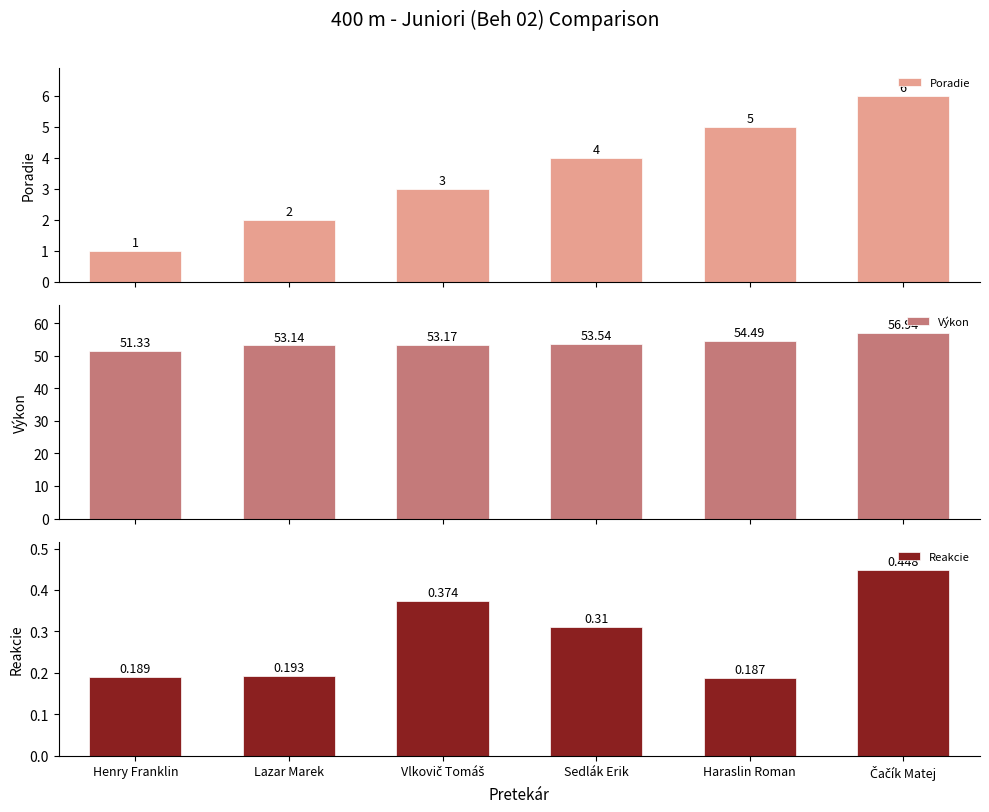

What is the sum of the Výkon values at Čačík Matej and Lazar Marek?

110.1